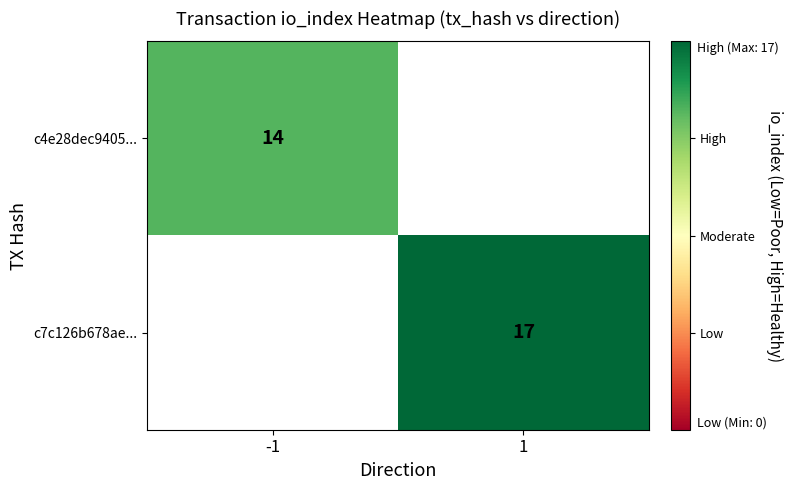

Is it true that c4e28dec9405... equals 14 at -1?

True